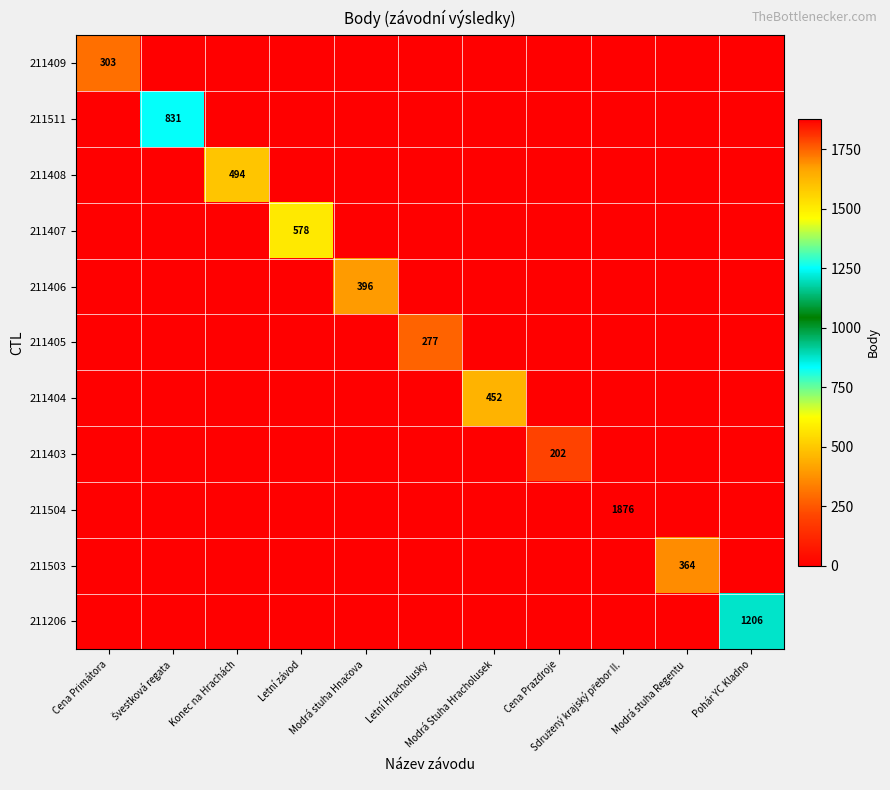

What is the highest value of the 211408 series?

494